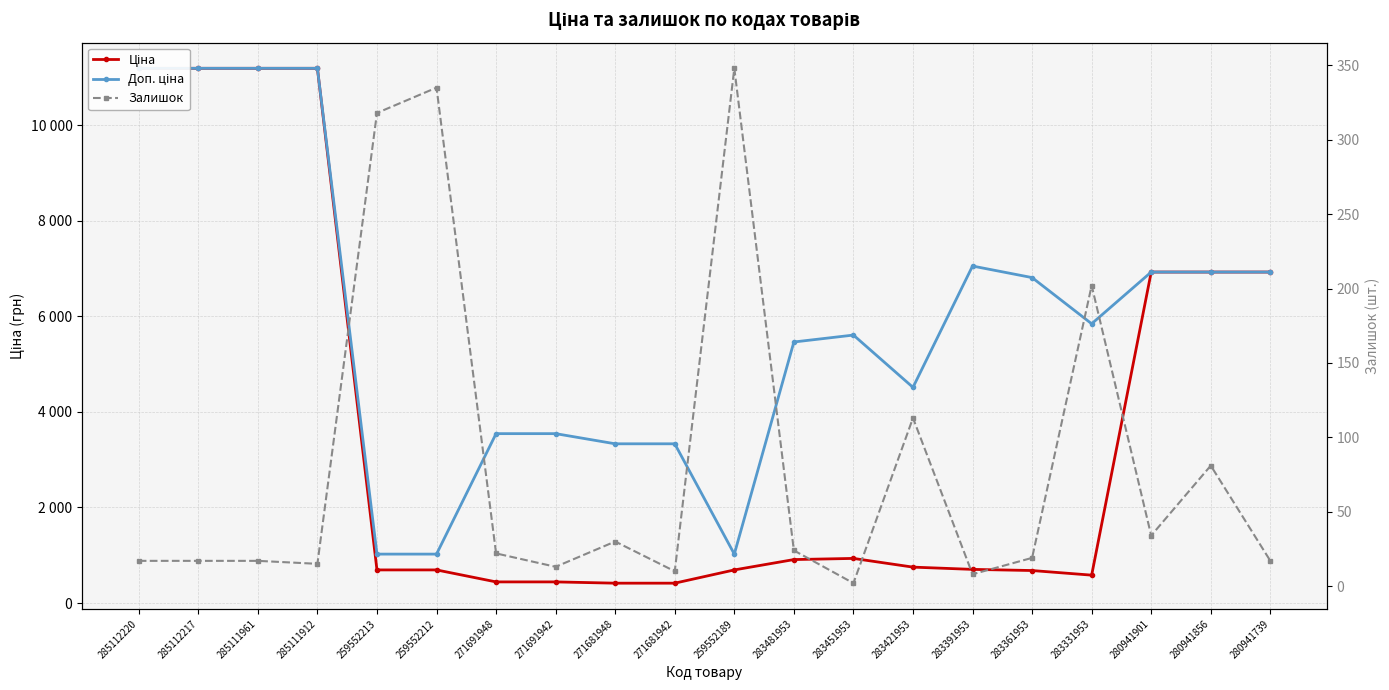

True or false: Доп. ціна has more than 0 points higher than both neighbors.

True